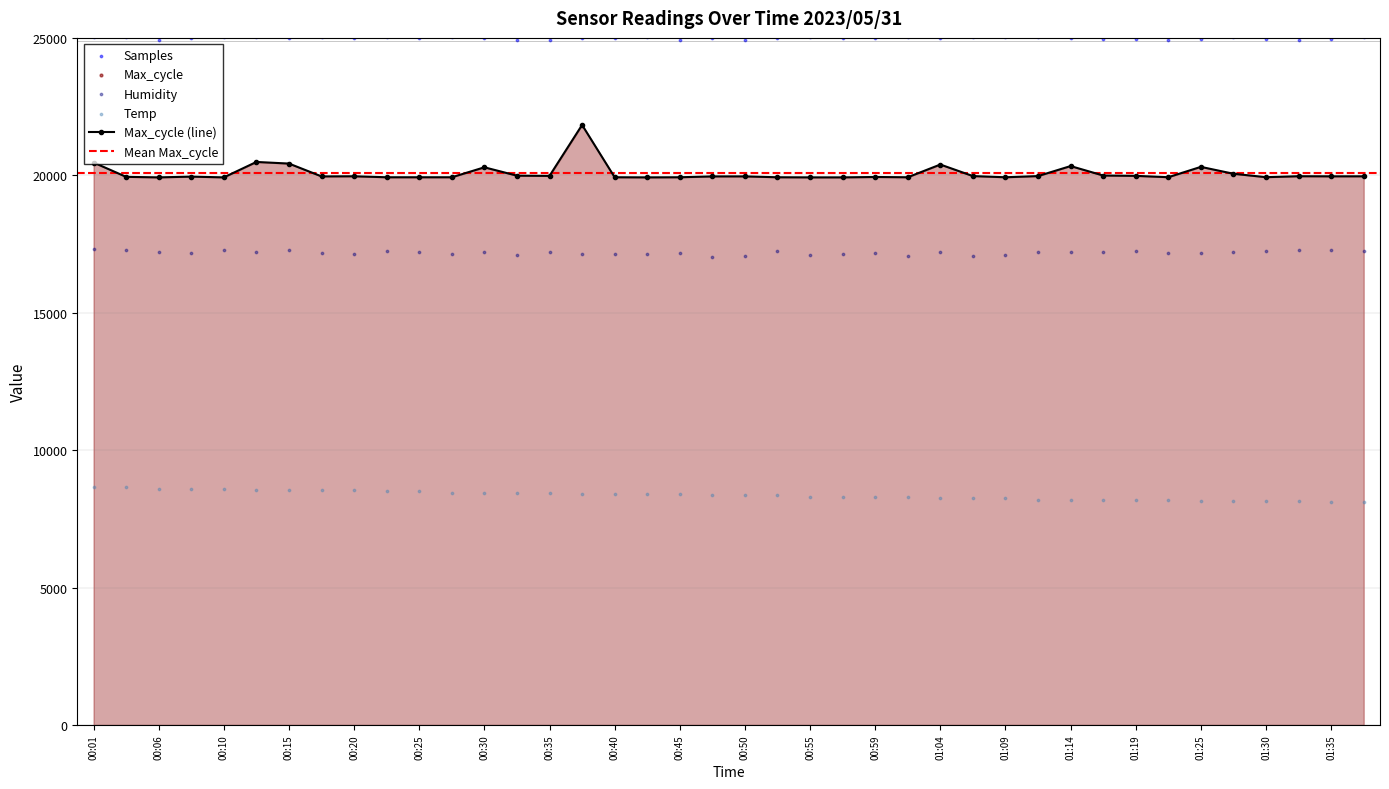

Which series reaches the maximum Y coordinate?

Samples